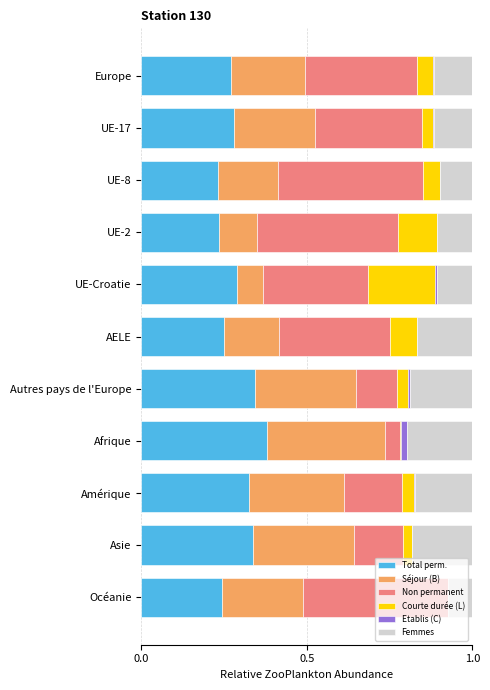

What is the total value across all series at Océanie?

1.0